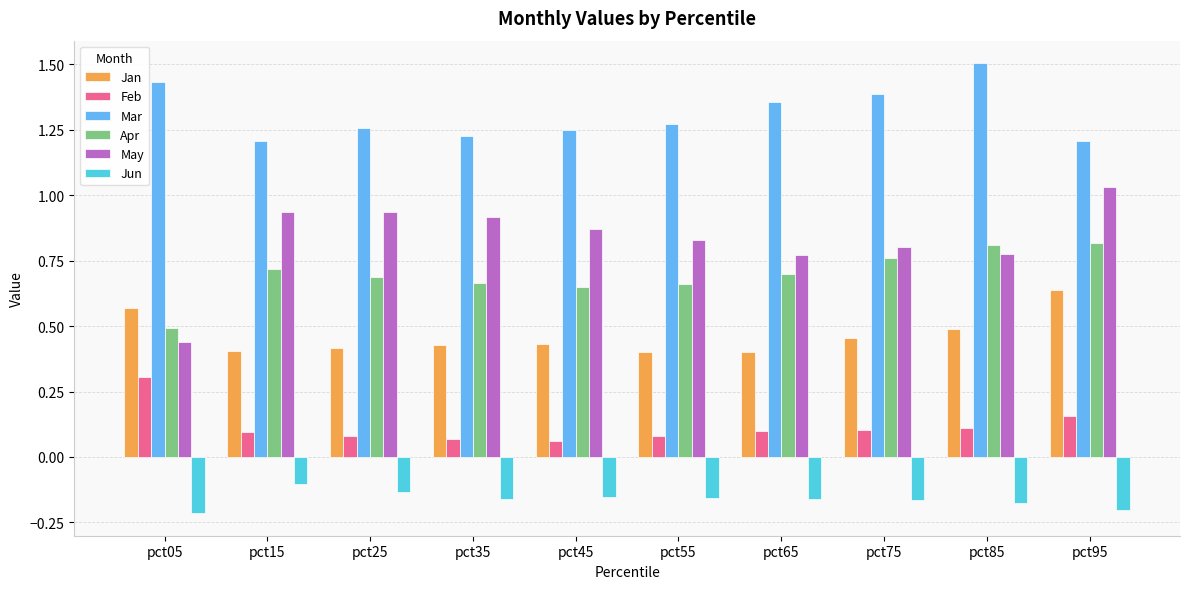

Which series has the widest spread of values?

May